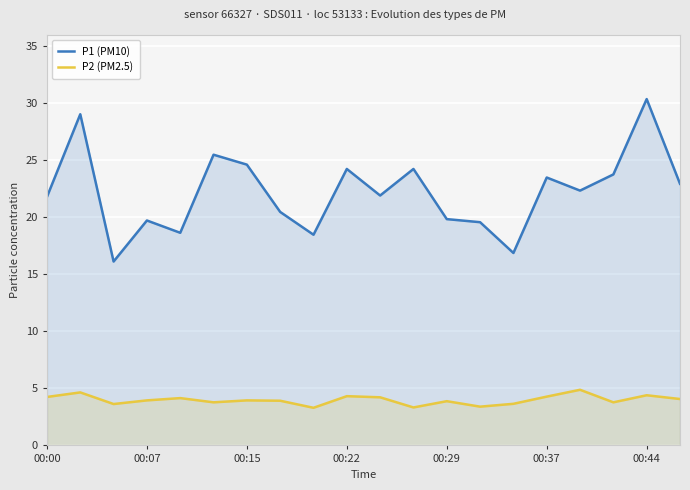

What value does the P2 (PM2.5) series have at 00:37?

4.3